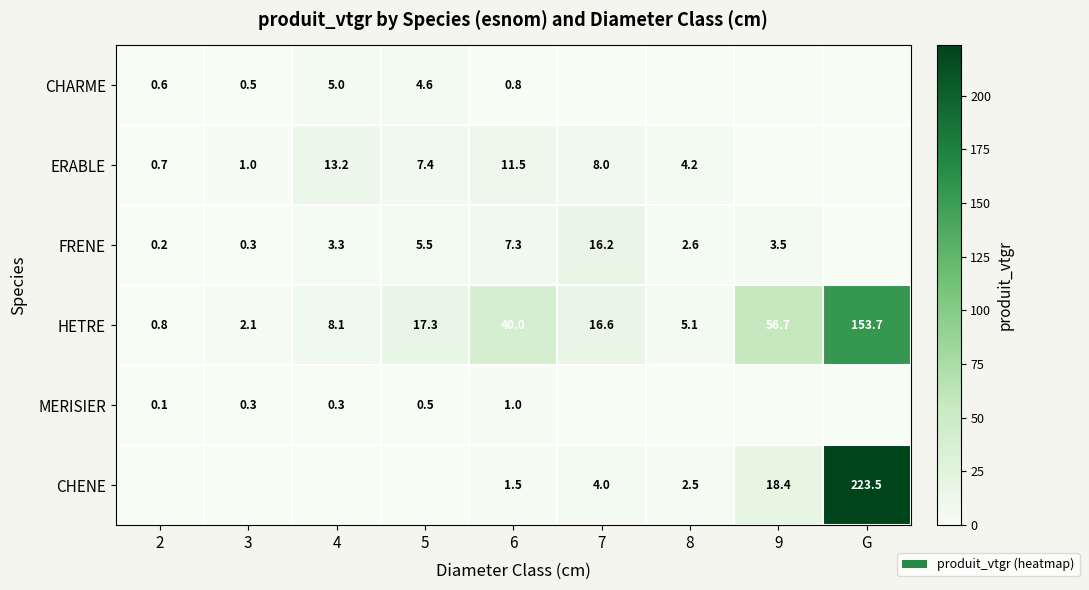

Rank the categories by HETRE value from lowest to highest.

2, 3, 8, 4, 7, 5, 6, 9, G